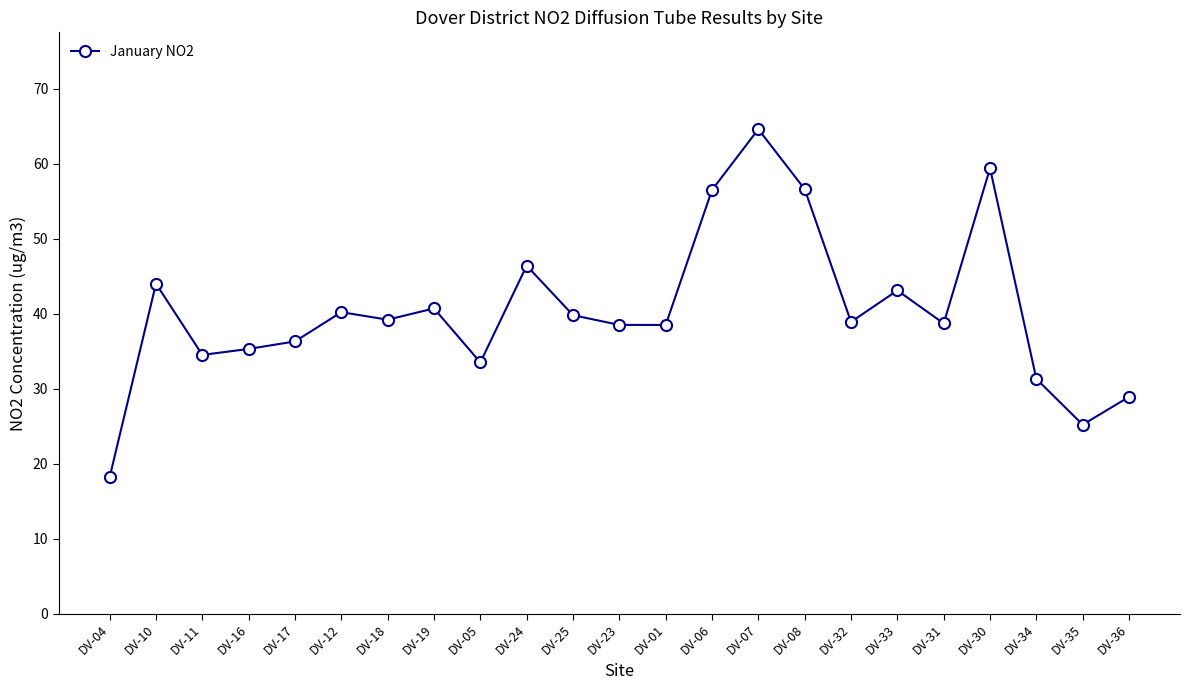

The chart shows a value of 25.2 at DV-35. True or false?

True